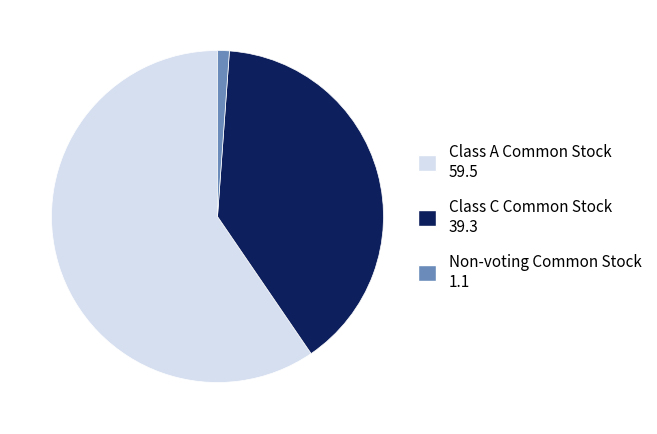

What is the majority slice?

Class A Common Stock